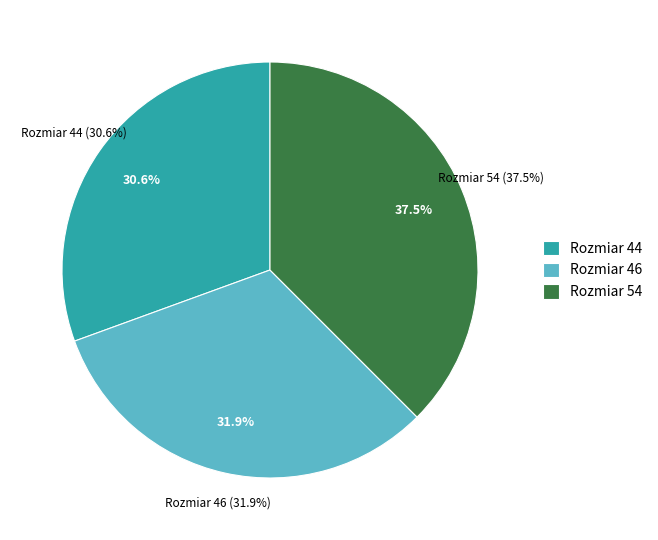

What portion of the pie excludes 46?

68.1%